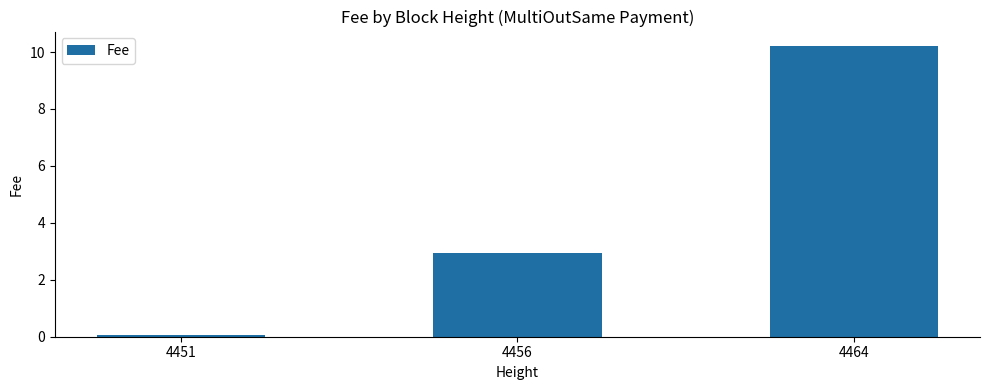

True or false: the data shows 0.1 at 4451.

True